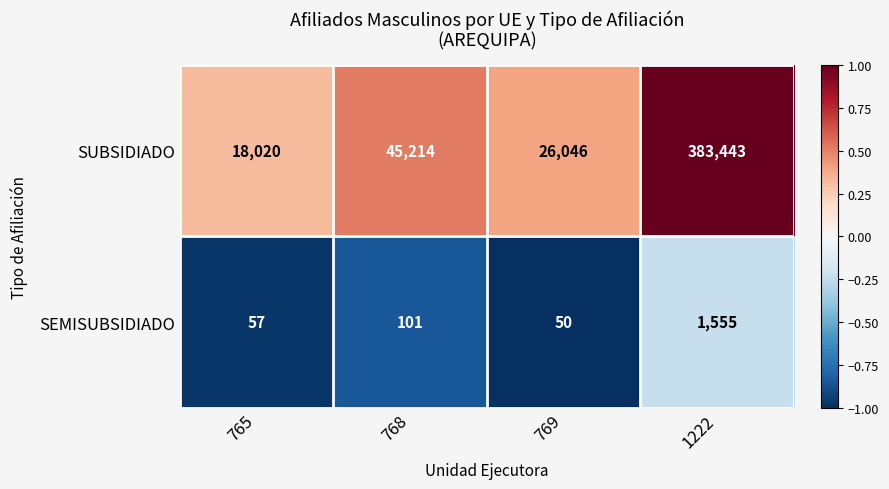

Where is SEMISUBSIDIADO nearest to the value 802?

768